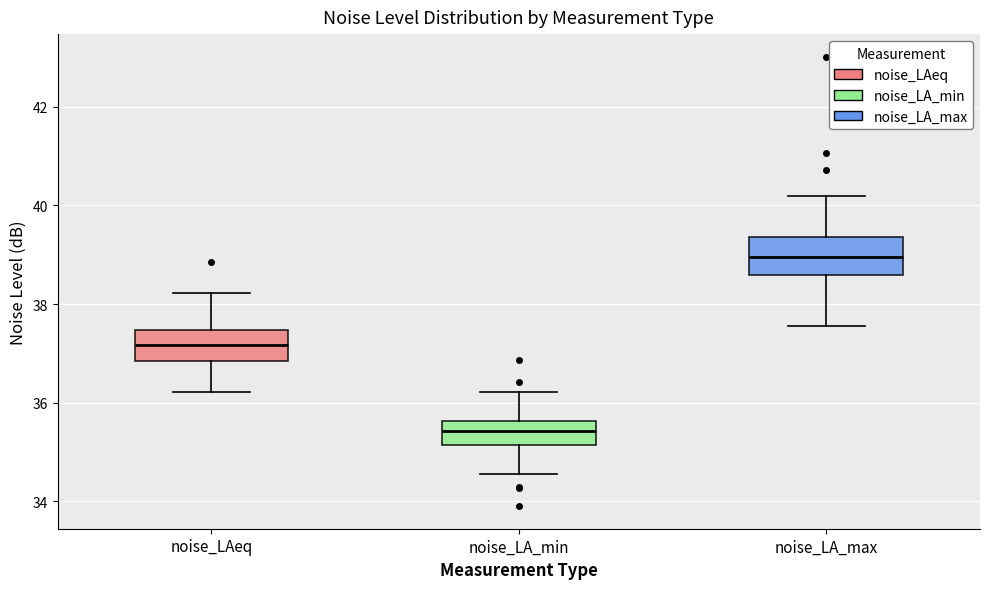

Where does the median line of the box for noise_LA_max sit on the y-axis? The values are not printed on the chart, so give them approximately, as read against the axis.

39.0